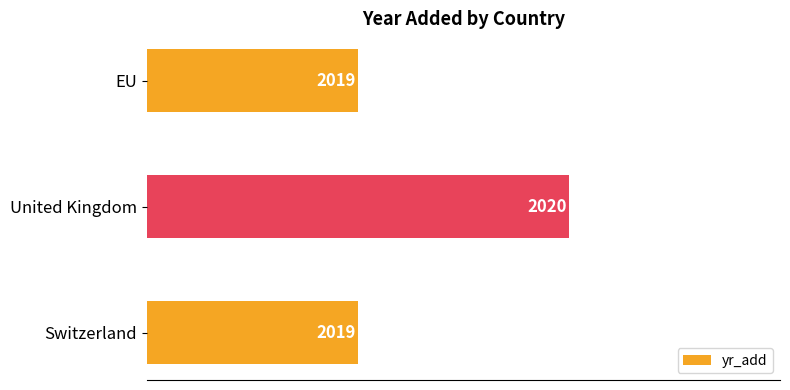

What is the ratio of the value at United Kingdom to the value at EU?

1.0